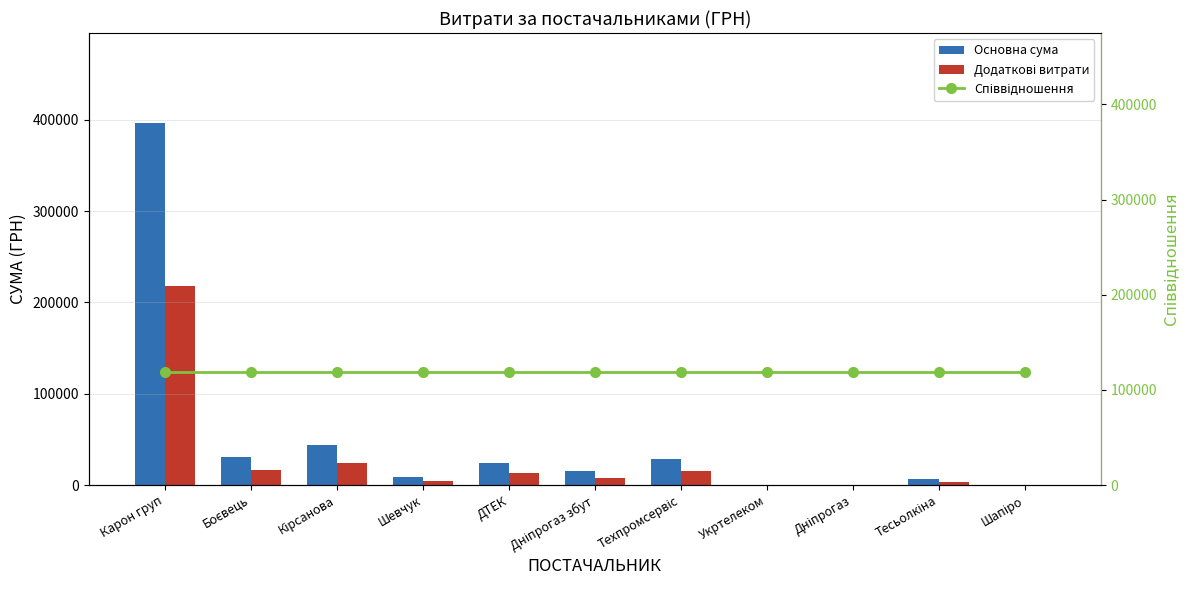

What are all the series names shown in the legend?

Основна сума, Додаткові витрати, Співвідношення